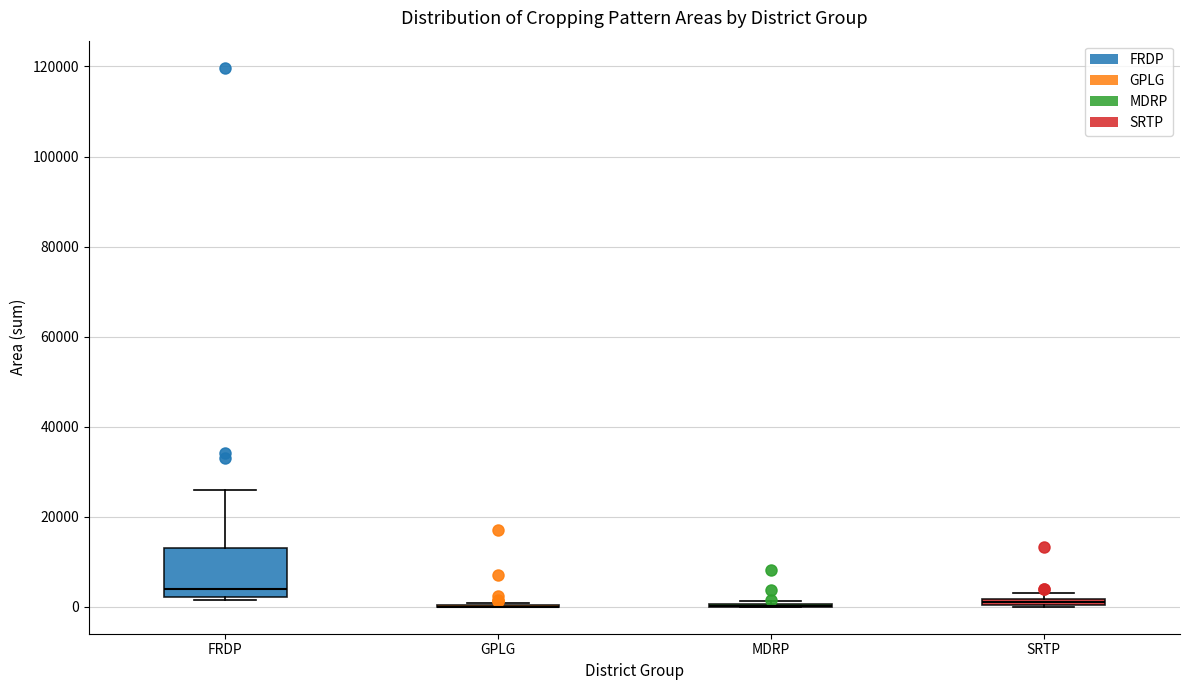

Comparing the boxes themselves (not the whiskers), which one is the tallest?

FRDP